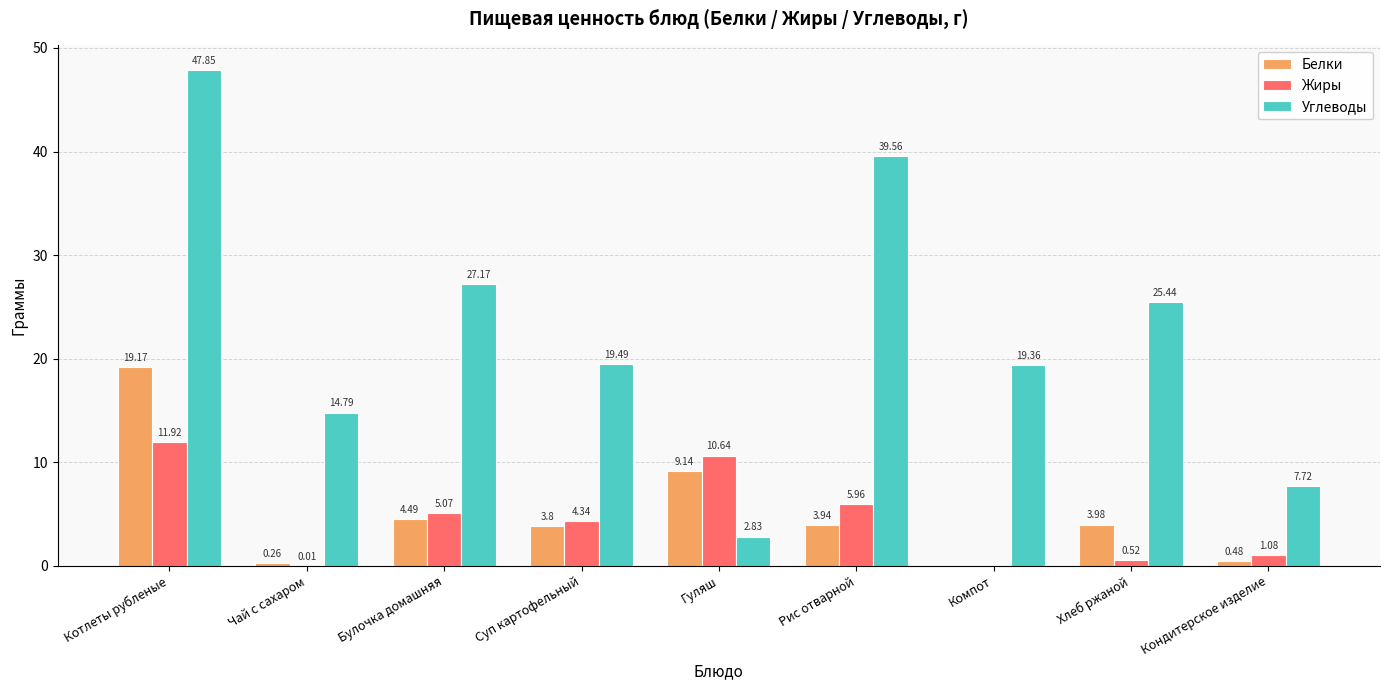

What is the sum of the Жиры values at Кондитерское изделие and Гуляш?

11.7